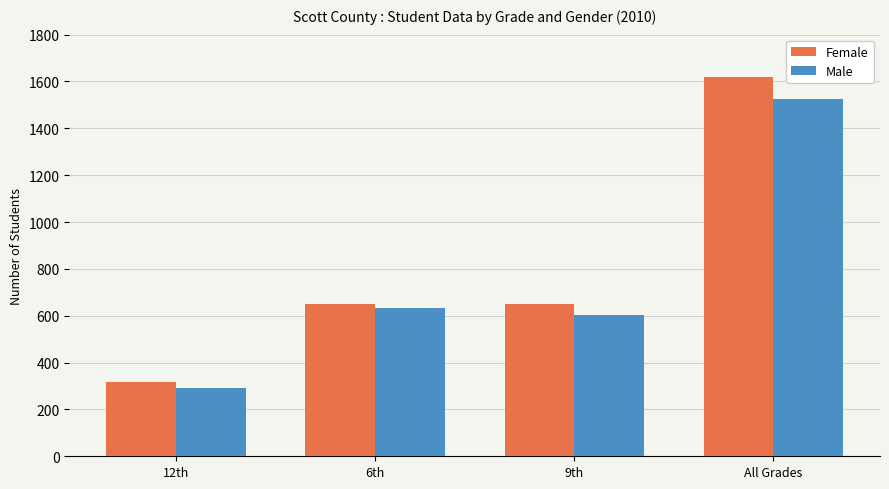

How many bars are there in each group?

2